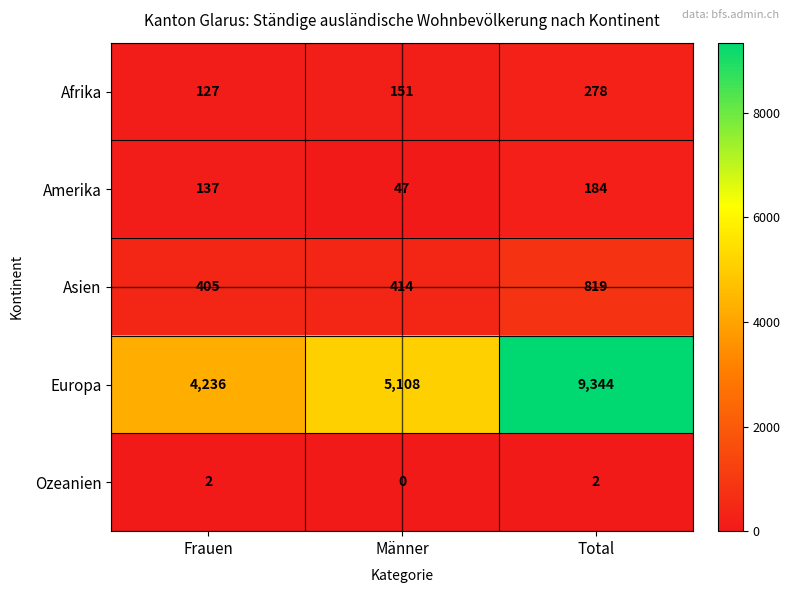

Which series has the largest total across all categories?

Europa